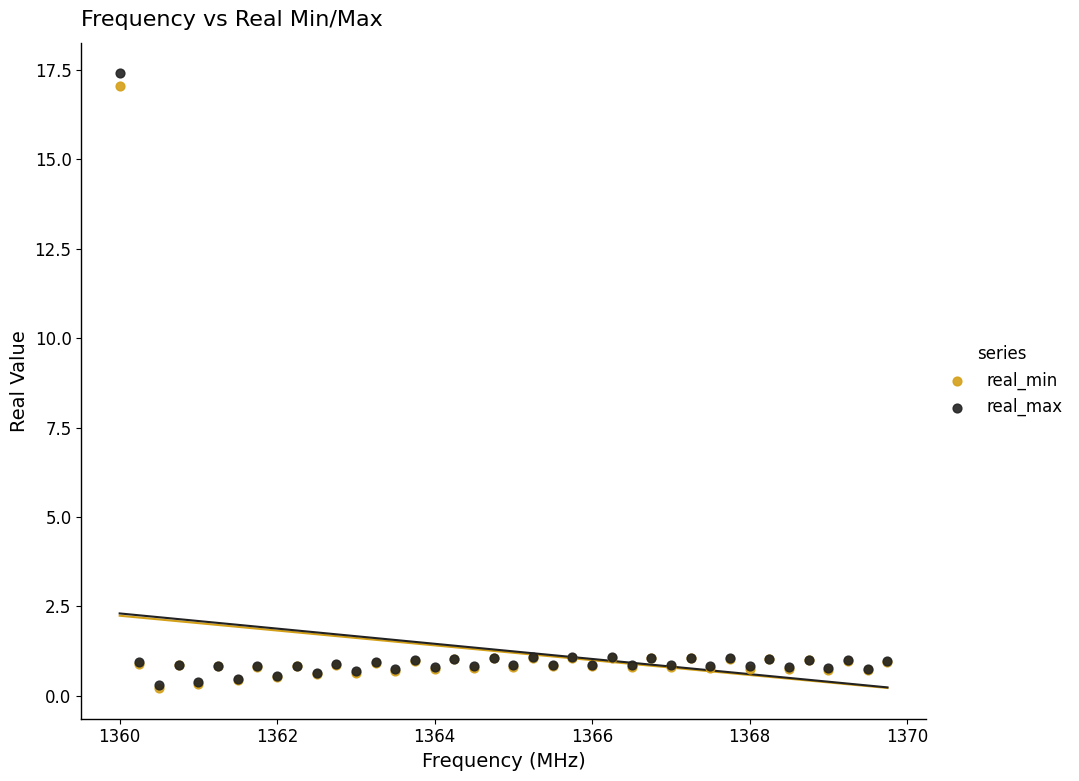

Which series contains the highest Y value?

real_max